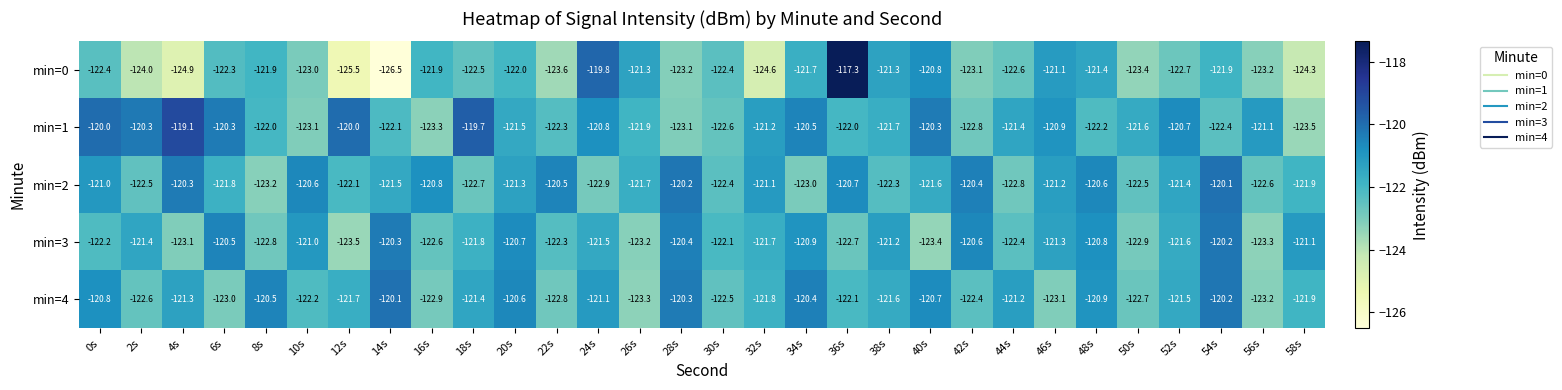

Which series has the largest total across all categories?

min=1